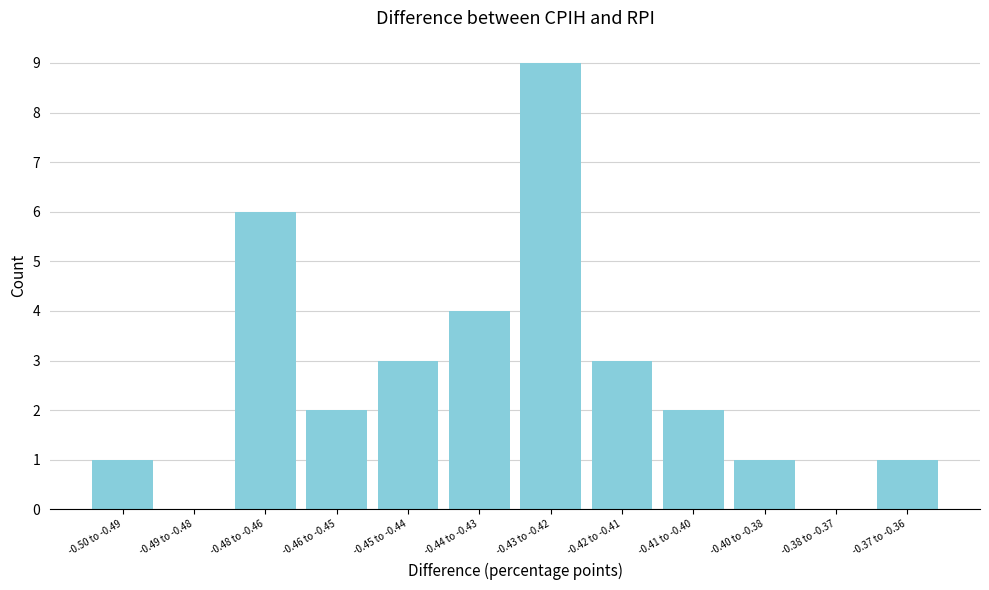

Which label corresponds to the largest value in the chart?

-0.43 to -0.42